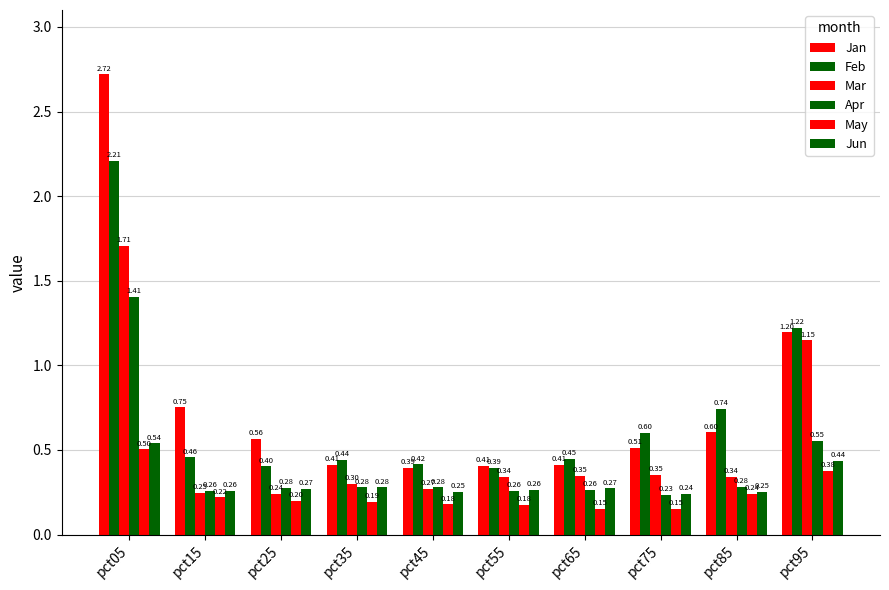

What is the smallest value displayed?

0.2